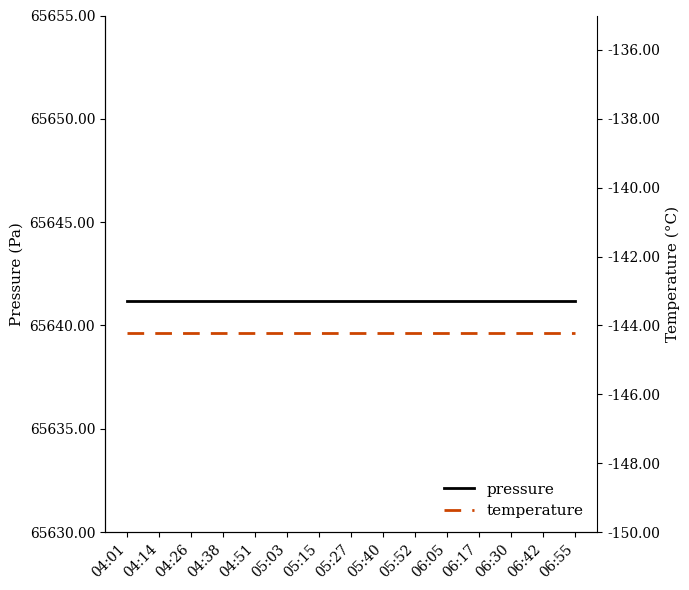

What is the value of the pressure point at the 14th from the left?

65641.2